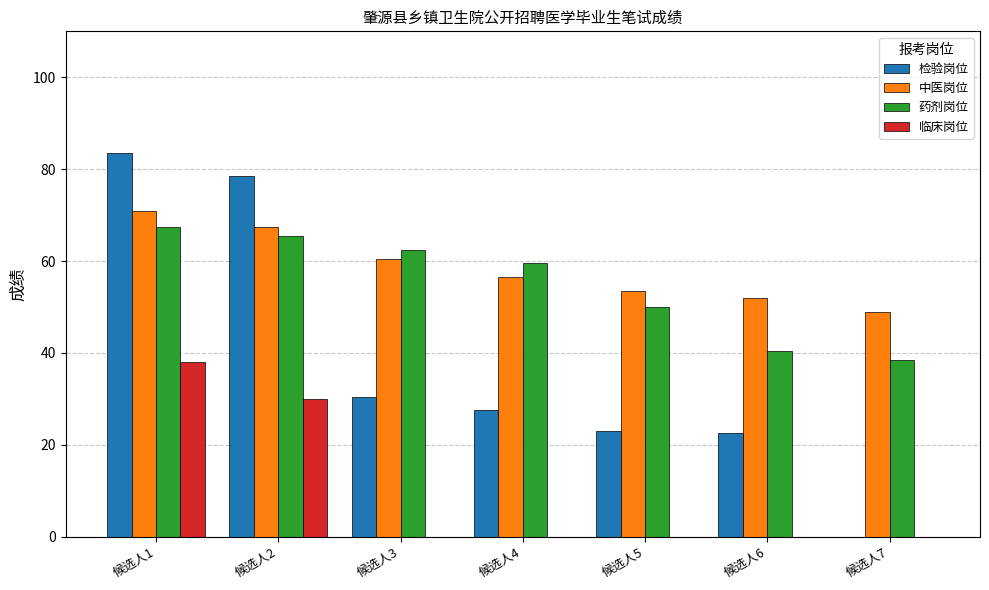

Which series has the widest spread of values?

检验岗位